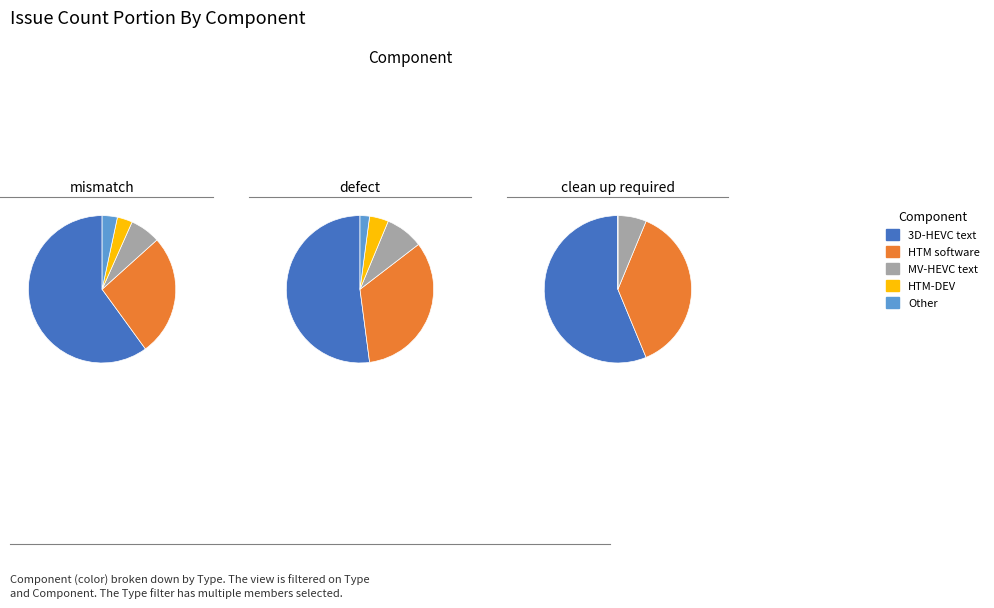

Is there a majority slice in this chart?

Yes